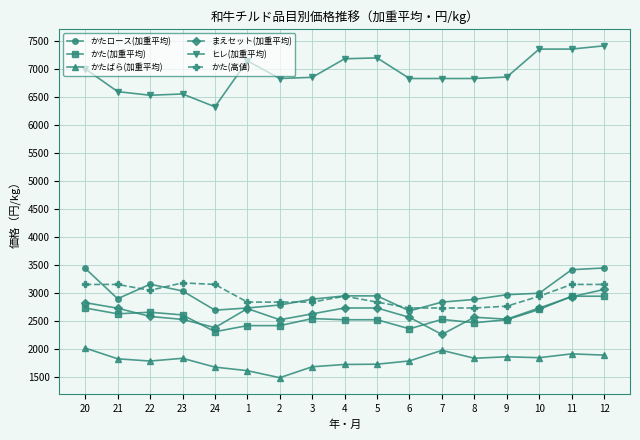

What is the lowest value of the かたロース(加重平均) series?

2678